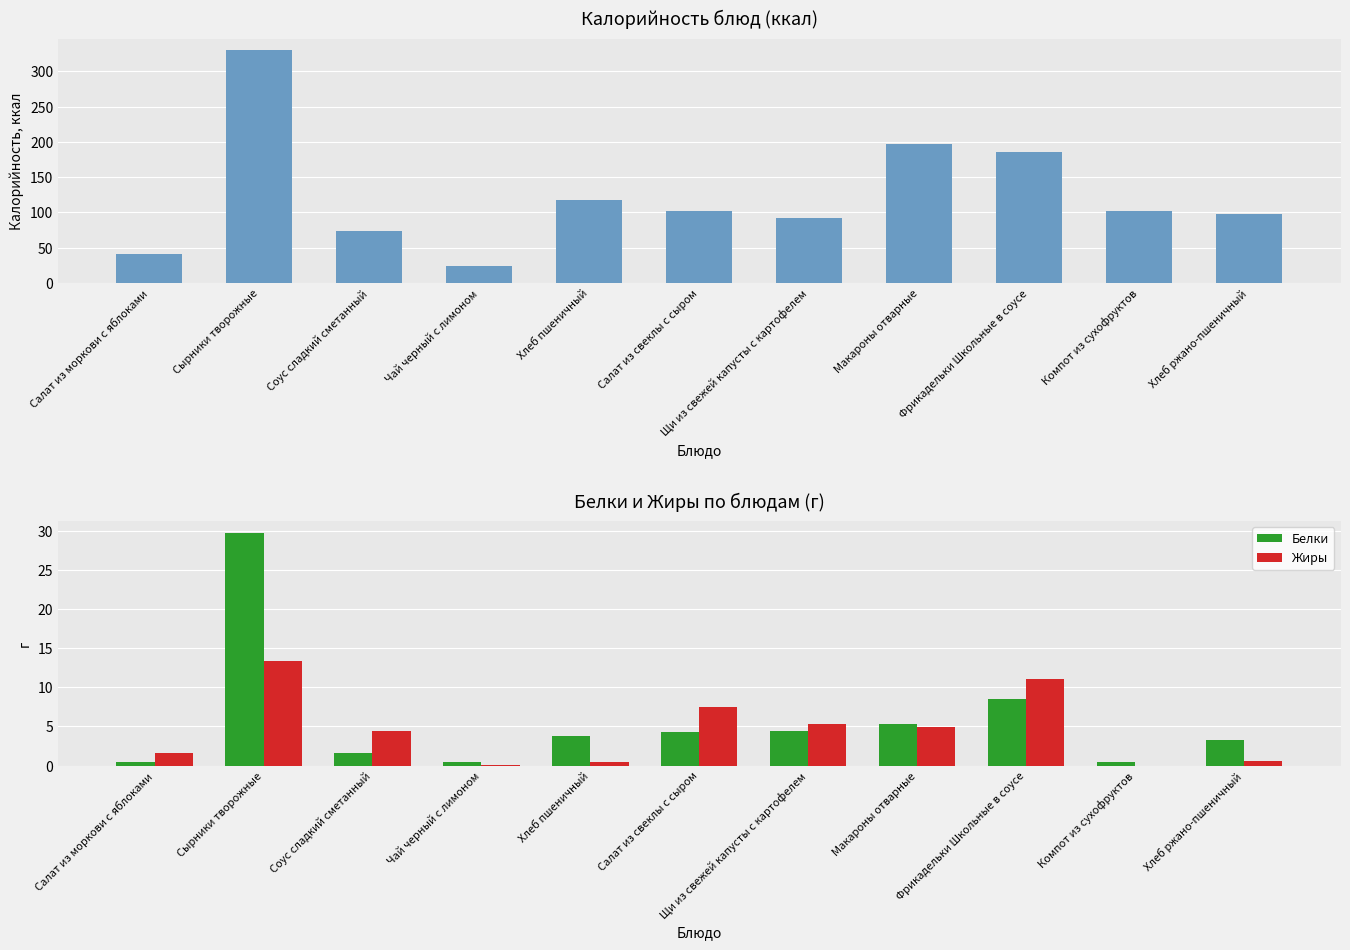

The Жиры series shows 13.4 at Сырники творожные. True or false?

True